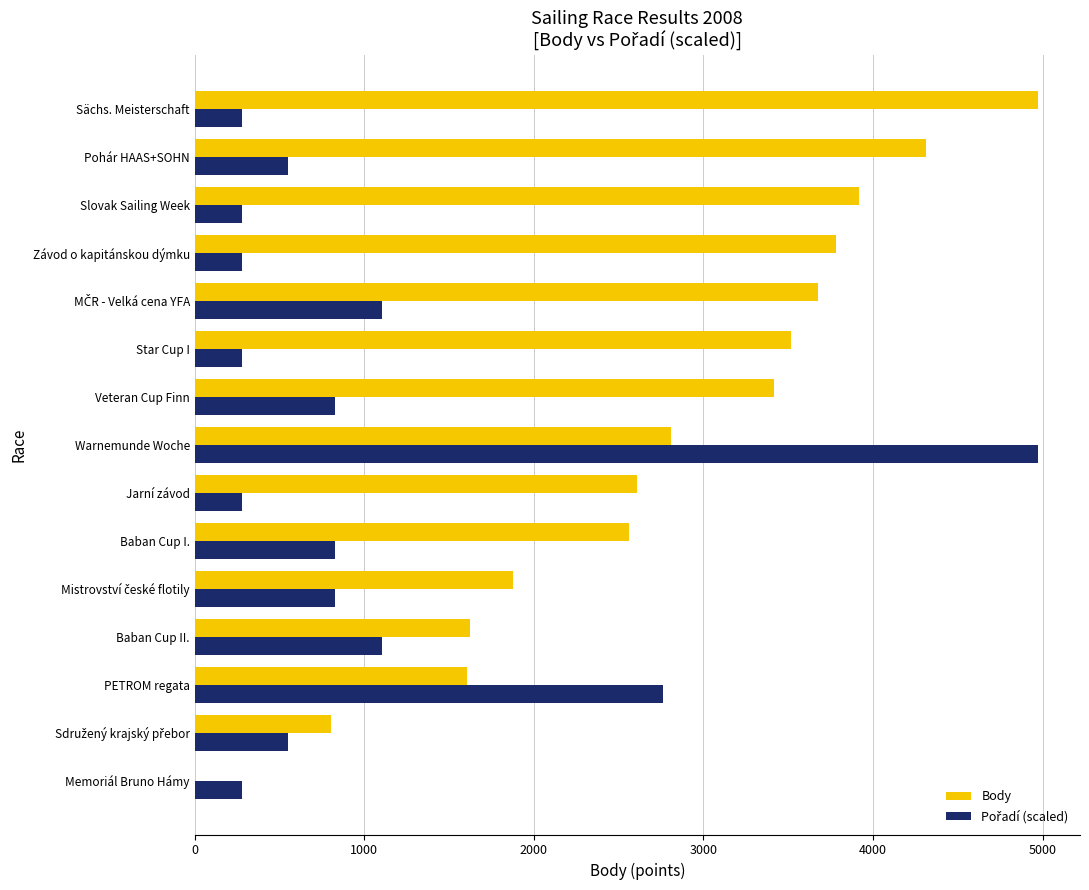

Which series changed the most between Závod o kapitánskou dýmku and Sächs. Meisterschaft?

Body